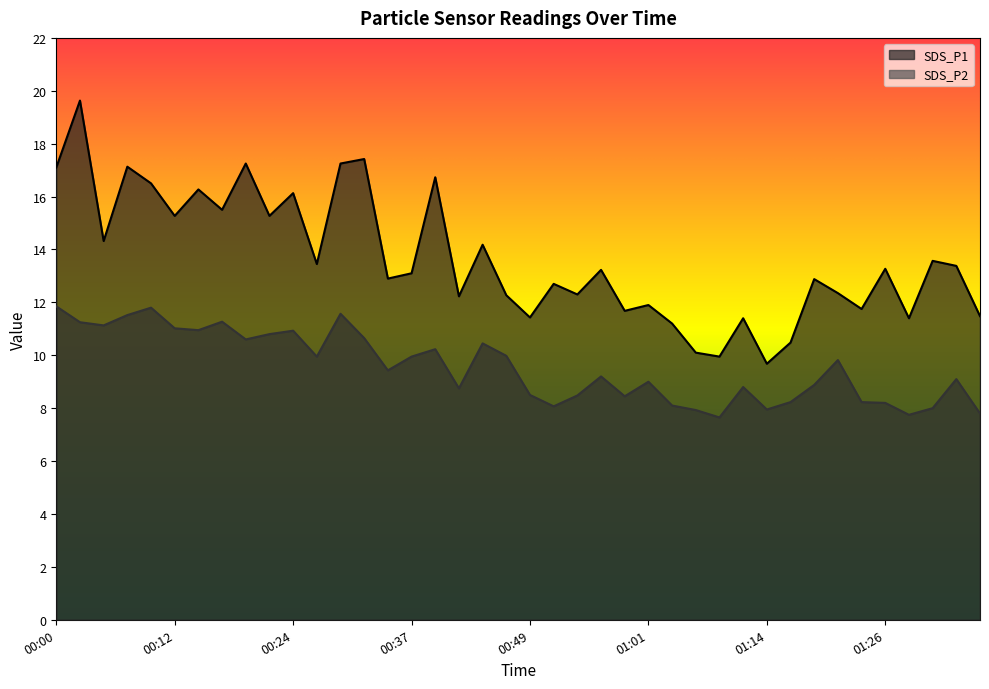

In SDS_P2, how many points are lower than both neighbors (excluding endpoints)?

11